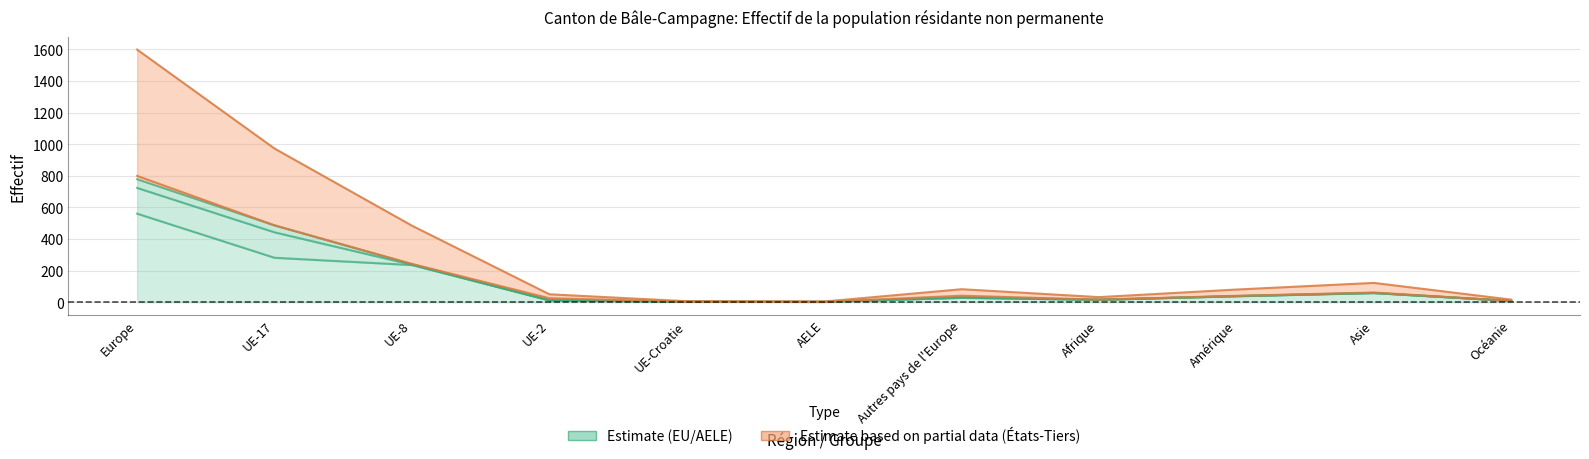

What is the label of the 8th point from the left?

Afrique